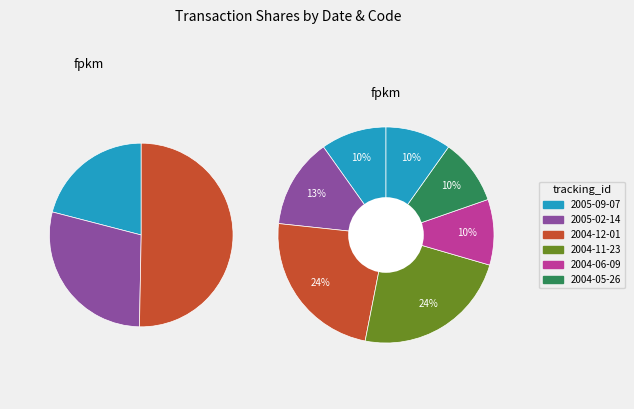

To the nearest percent, what percentage of the pie is 2004-05-26 M?

10%